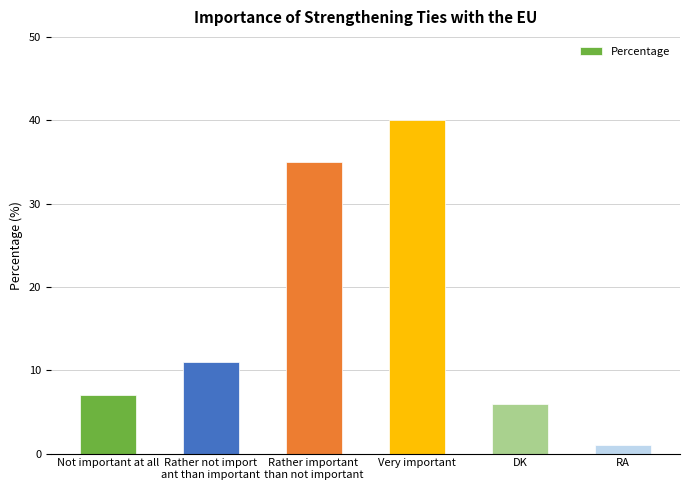

Reading right to left, what are all the values shown in this chart?

RA=1	DK=6	Very important=40	Rather important 
than not important=35	Rather not import
ant than important=11	Not important at all=7